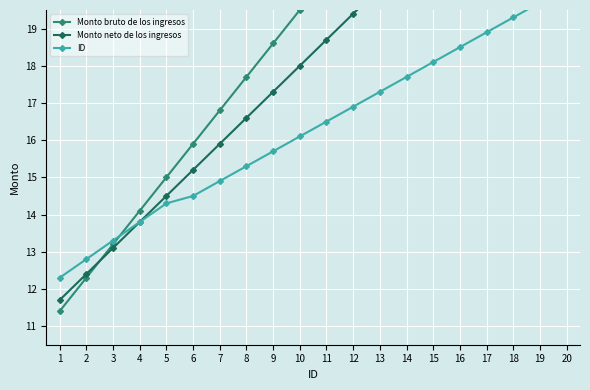

Reading left to right, what are all the values shown in this chart?

Monto bruto de los ingresos: 1=11.4	2=12.3	3=13.2	4=14.1	5=15.0	6=15.9	7=16.8	8=17.7	9=18.6	10=19.5	11=20.4	12=21.3	13=22.2	14=23.1	15=24.0	16=24.9	17=25.8	18=26.7	19=27.6	20=28.5
Monto neto de los ingresos: 1=11.7	2=12.4	3=13.1	4=13.8	5=14.5	6=15.2	7=15.9	8=16.6	9=17.3	10=18.0	11=18.7	12=19.4	13=20.1	14=20.8	15=21.5	16=22.2	17=22.9	18=23.6	19=24.3	20=25.0
ID: 1=12.3	2=12.8	3=13.3	4=13.8	5=14.3	6=14.5	7=14.9	8=15.3	9=15.7	10=16.1	11=16.5	12=16.9	13=17.3	14=17.7	15=18.1	16=18.5	17=18.9	18=19.3	19=19.7	20=20.1